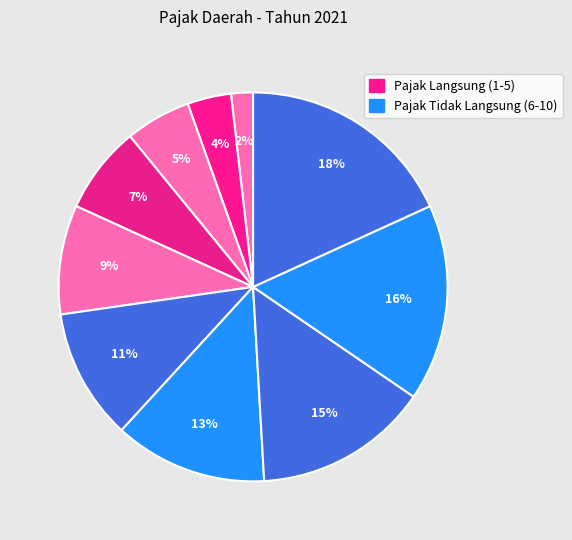

Count the number of slices in the pie.

10